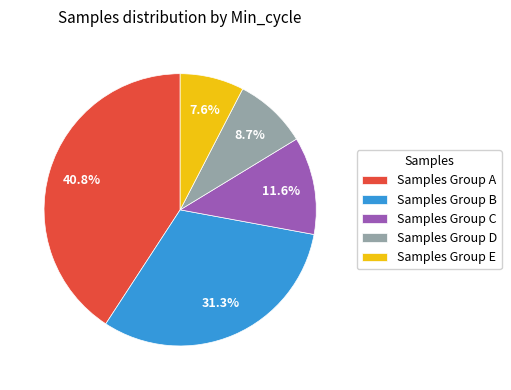

Approximately how many times larger is the value at Samples Group E compared to Samples Group D?

0.9